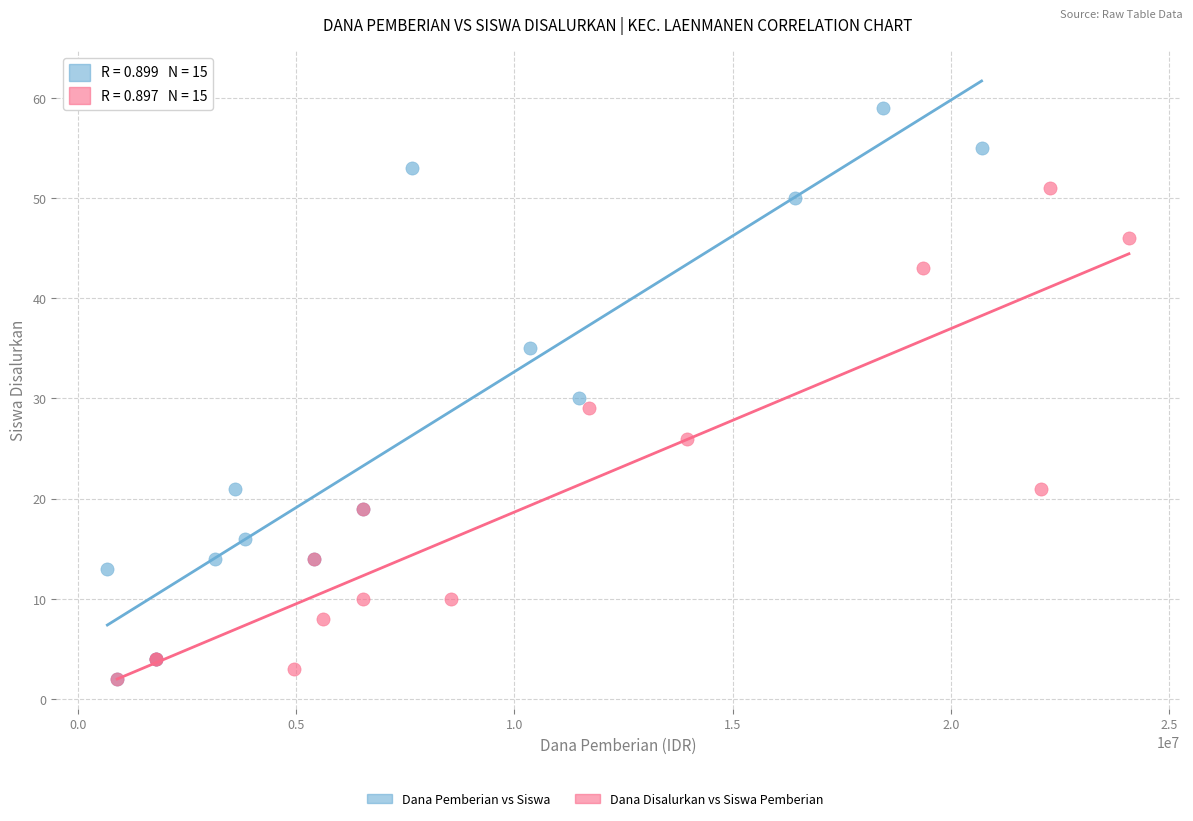

Which series has the widest spread of Y values?

Dana Pemberian vs Siswa